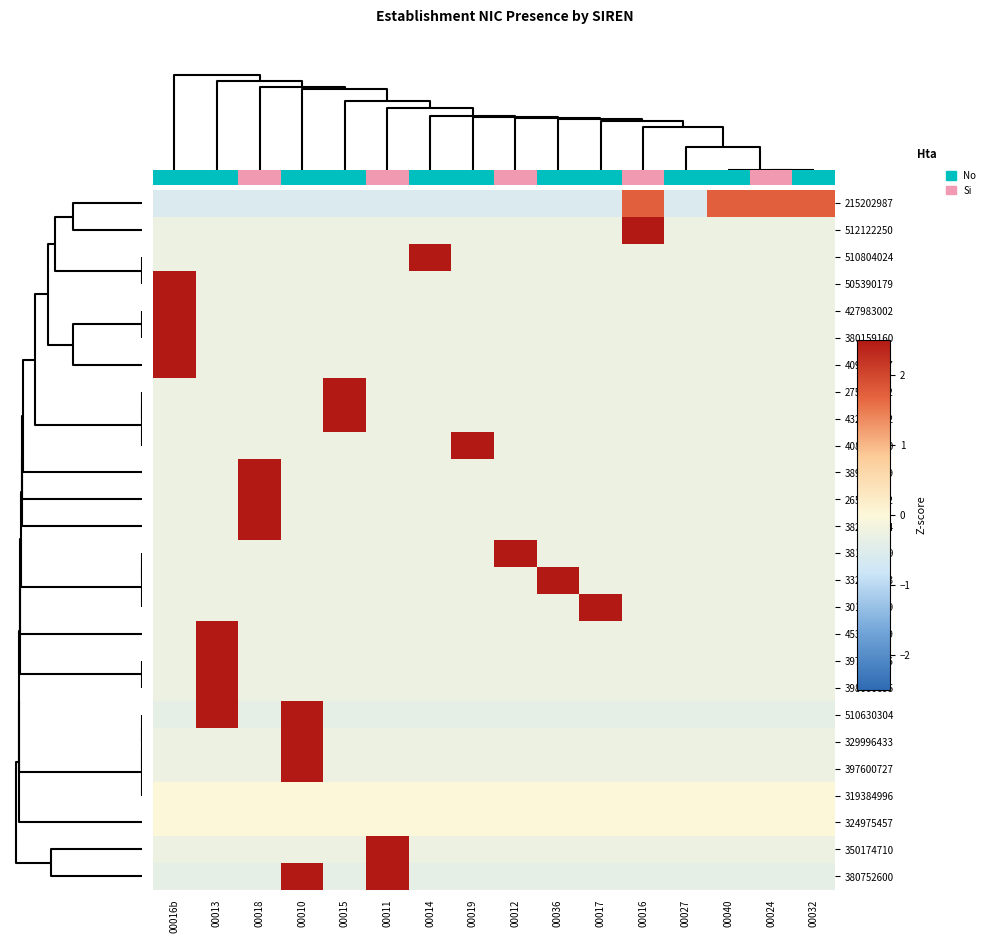

Reading right to left, what are all the values shown in this chart?

215202987: 00032=1.7	00024=1.7	00040=1.7	00027=-0.6	00016=1.7	00017=-0.6	00036=-0.6	00012=-0.6	00019=-0.6	00014=-0.6	00011=-0.6	00015=-0.6	00010=-0.6	00018=-0.6	00013=-0.6	00016b=-0.6
512122250: 00032=-0.3	00024=-0.3	00040=-0.3	00027=-0.3	00016=3.9	00017=-0.3	00036=-0.3	00012=-0.3	00019=-0.3	00014=-0.3	00011=-0.3	00015=-0.3	00010=-0.3	00018=-0.3	00013=-0.3	00016b=-0.3
510804024: 00032=-0.3	00024=-0.3	00040=-0.3	00027=-0.3	00016=-0.3	00017=-0.3	00036=-0.3	00012=-0.3	00019=-0.3	00014=3.9	00011=-0.3	00015=-0.3	00010=-0.3	00018=-0.3	00013=-0.3	00016b=-0.3
505390179: 00032=-0.3	00024=-0.3	00040=-0.3	00027=-0.3	00016=-0.3	00017=-0.3	00036=-0.3	00012=-0.3	00019=-0.3	00014=-0.3	00011=-0.3	00015=-0.3	00010=-0.3	00018=-0.3	00013=-0.3	00016b=3.9
427983002: 00032=-0.3	00024=-0.3	00040=-0.3	00027=-0.3	00016=-0.3	00017=-0.3	00036=-0.3	00012=-0.3	00019=-0.3	00014=-0.3	00011=-0.3	00015=-0.3	00010=-0.3	00018=-0.3	00013=-0.3	00016b=3.9
380159160: 00032=-0.3	00024=-0.3	00040=-0.3	00027=-0.3	00016=-0.3	00017=-0.3	00036=-0.3	00012=-0.3	00019=-0.3	00014=-0.3	00011=-0.3	00015=-0.3	00010=-0.3	00018=-0.3	00013=-0.3	00016b=3.9
409726957: 00032=-0.3	00024=-0.3	00040=-0.3	00027=-0.3	00016=-0.3	00017=-0.3	00036=-0.3	00012=-0.3	00019=-0.3	00014=-0.3	00011=-0.3	00015=-0.3	00010=-0.3	00018=-0.3	00013=-0.3	00016b=3.9
275200962: 00032=-0.3	00024=-0.3	00040=-0.3	00027=-0.3	00016=-0.3	00017=-0.3	00036=-0.3	00012=-0.3	00019=-0.3	00014=-0.3	00011=-0.3	00015=3.9	00010=-0.3	00018=-0.3	00013=-0.3	00016b=-0.3
432534022: 00032=-0.3	00024=-0.3	00040=-0.3	00027=-0.3	00016=-0.3	00017=-0.3	00036=-0.3	00012=-0.3	00019=-0.3	00014=-0.3	00011=-0.3	00015=3.9	00010=-0.3	00018=-0.3	00013=-0.3	00016b=-0.3
408662450: 00032=-0.3	00024=-0.3	00040=-0.3	00027=-0.3	00016=-0.3	00017=-0.3	00036=-0.3	00012=-0.3	00019=3.9	00014=-0.3	00011=-0.3	00015=-0.3	00010=-0.3	00018=-0.3	00013=-0.3	00016b=-0.3
389428699: 00032=-0.3	00024=-0.3	00040=-0.3	00027=-0.3	00016=-0.3	00017=-0.3	00036=-0.3	00012=-0.3	00019=-0.3	00014=-0.3	00011=-0.3	00015=-0.3	00010=-0.3	00018=3.9	00013=-0.3	00016b=-0.3
265203422: 00032=-0.3	00024=-0.3	00040=-0.3	00027=-0.3	00016=-0.3	00017=-0.3	00036=-0.3	00012=-0.3	00019=-0.3	00014=-0.3	00011=-0.3	00015=-0.3	00010=-0.3	00018=3.9	00013=-0.3	00016b=-0.3
382982304: 00032=-0.3	00024=-0.3	00040=-0.3	00027=-0.3	00016=-0.3	00017=-0.3	00036=-0.3	00012=-0.3	00019=-0.3	00014=-0.3	00011=-0.3	00015=-0.3	00010=-0.3	00018=3.9	00013=-0.3	00016b=-0.3
381810019: 00032=-0.3	00024=-0.3	00040=-0.3	00027=-0.3	00016=-0.3	00017=-0.3	00036=-0.3	00012=3.9	00019=-0.3	00014=-0.3	00011=-0.3	00015=-0.3	00010=-0.3	00018=-0.3	00013=-0.3	00016b=-0.3
332223833: 00032=-0.3	00024=-0.3	00040=-0.3	00027=-0.3	00016=-0.3	00017=-0.3	00036=3.9	00012=-0.3	00019=-0.3	00014=-0.3	00011=-0.3	00015=-0.3	00010=-0.3	00018=-0.3	00013=-0.3	00016b=-0.3
301409199: 00032=-0.3	00024=-0.3	00040=-0.3	00027=-0.3	00016=-0.3	00017=3.9	00036=-0.3	00012=-0.3	00019=-0.3	00014=-0.3	00011=-0.3	00015=-0.3	00010=-0.3	00018=-0.3	00013=-0.3	00016b=-0.3
453221269: 00032=-0.3	00024=-0.3	00040=-0.3	00027=-0.3	00016=-0.3	00017=-0.3	00036=-0.3	00012=-0.3	00019=-0.3	00014=-0.3	00011=-0.3	00015=-0.3	00010=-0.3	00018=-0.3	00013=3.9	00016b=-0.3
397745936: 00032=-0.3	00024=-0.3	00040=-0.3	00027=-0.3	00016=-0.3	00017=-0.3	00036=-0.3	00012=-0.3	00019=-0.3	00014=-0.3	00011=-0.3	00015=-0.3	00010=-0.3	00018=-0.3	00013=3.9	00016b=-0.3
398000695: 00032=-0.3	00024=-0.3	00040=-0.3	00027=-0.3	00016=-0.3	00017=-0.3	00036=-0.3	00012=-0.3	00019=-0.3	00014=-0.3	00011=-0.3	00015=-0.3	00010=-0.3	00018=-0.3	00013=3.9	00016b=-0.3
510630304: 00032=-0.4	00024=-0.4	00040=-0.4	00027=-0.4	00016=-0.4	00017=-0.4	00036=-0.4	00012=-0.4	00019=-0.4	00014=-0.4	00011=-0.4	00015=-0.4	00010=2.6	00018=-0.4	00013=2.6	00016b=-0.4
329996433: 00032=-0.3	00024=-0.3	00040=-0.3	00027=-0.3	00016=-0.3	00017=-0.3	00036=-0.3	00012=-0.3	00019=-0.3	00014=-0.3	00011=-0.3	00015=-0.3	00010=3.9	00018=-0.3	00013=-0.3	00016b=-0.3
397600727: 00032=-0.3	00024=-0.3	00040=-0.3	00027=-0.3	00016=-0.3	00017=-0.3	00036=-0.3	00012=-0.3	00019=-0.3	00014=-0.3	00011=-0.3	00015=-0.3	00010=3.9	00018=-0.3	00013=-0.3	00016b=-0.3
319384996: 00032=0.0	00024=0.0	00040=0.0	00027=0.0	00016=0.0	00017=0.0	00036=0.0	00012=0.0	00019=0.0	00014=0.0	00011=0.0	00015=0.0	00010=0.0	00018=0.0	00013=0.0	00016b=0.0
324975457: 00032=0.0	00024=0.0	00040=0.0	00027=0.0	00016=0.0	00017=0.0	00036=0.0	00012=0.0	00019=0.0	00014=0.0	00011=0.0	00015=0.0	00010=0.0	00018=0.0	00013=0.0	00016b=0.0
350174710: 00032=-0.3	00024=-0.3	00040=-0.3	00027=-0.3	00016=-0.3	00017=-0.3	00036=-0.3	00012=-0.3	00019=-0.3	00014=-0.3	00011=3.9	00015=-0.3	00010=-0.3	00018=-0.3	00013=-0.3	00016b=-0.3
380752600: 00032=-0.4	00024=-0.4	00040=-0.4	00027=-0.4	00016=-0.4	00017=-0.4	00036=-0.4	00012=-0.4	00019=-0.4	00014=-0.4	00011=2.6	00015=-0.4	00010=2.6	00018=-0.4	00013=-0.4	00016b=-0.4